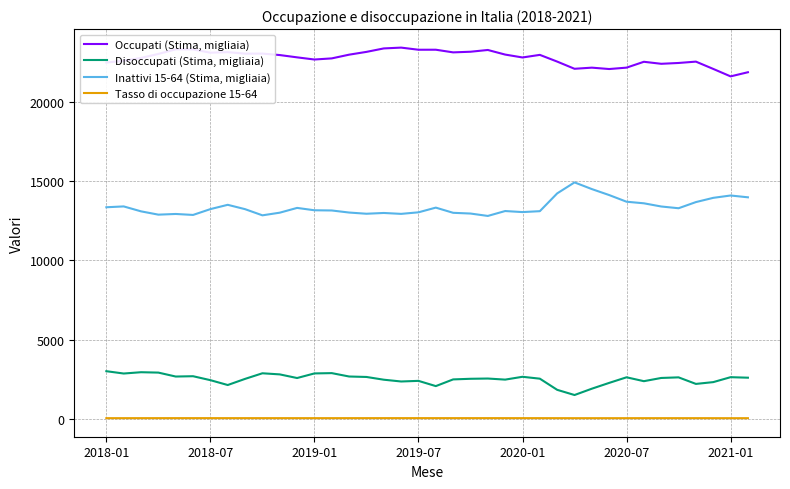

Which series has the largest total across all categories?

Occupati (Stima, migliaia)